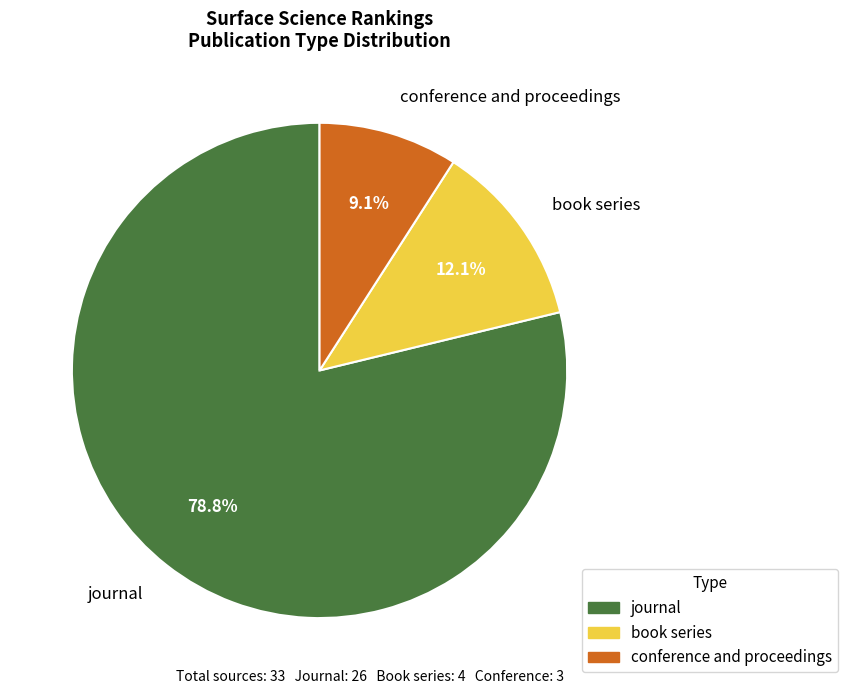

Rank the categories by value from highest to lowest.

journal, book series, conference and proceedings